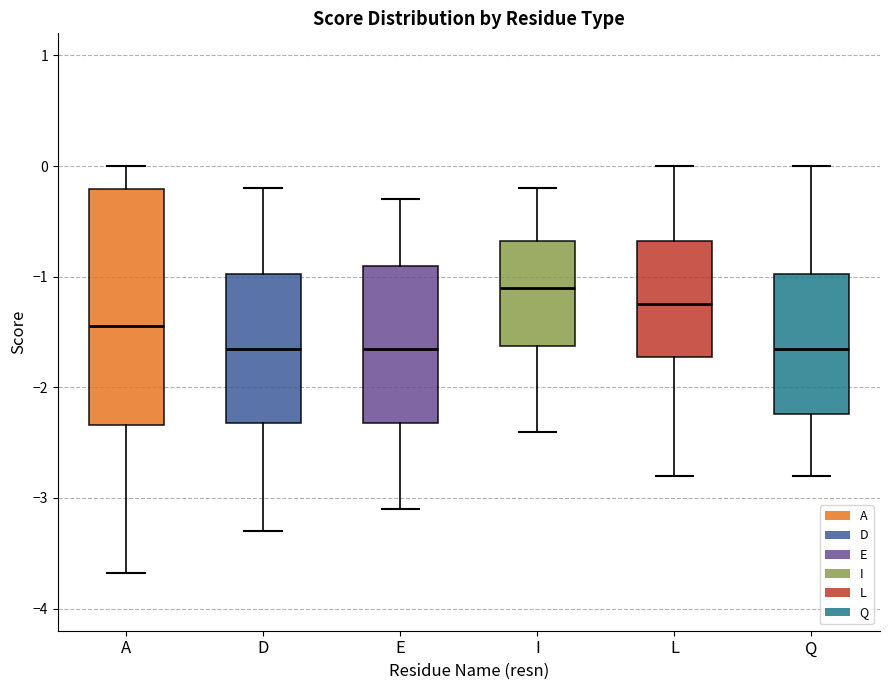

Where does the median line of the box for D sit on the y-axis? The values are not printed on the chart, so give them approximately, as read against the axis.

-1.6